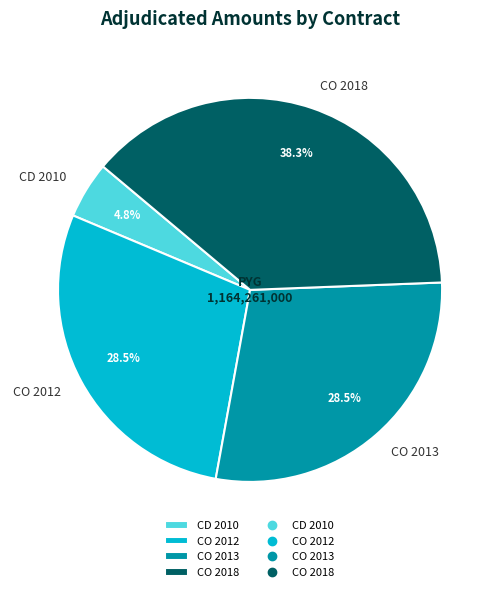

What is the largest slice in the pie chart?

CO 2018